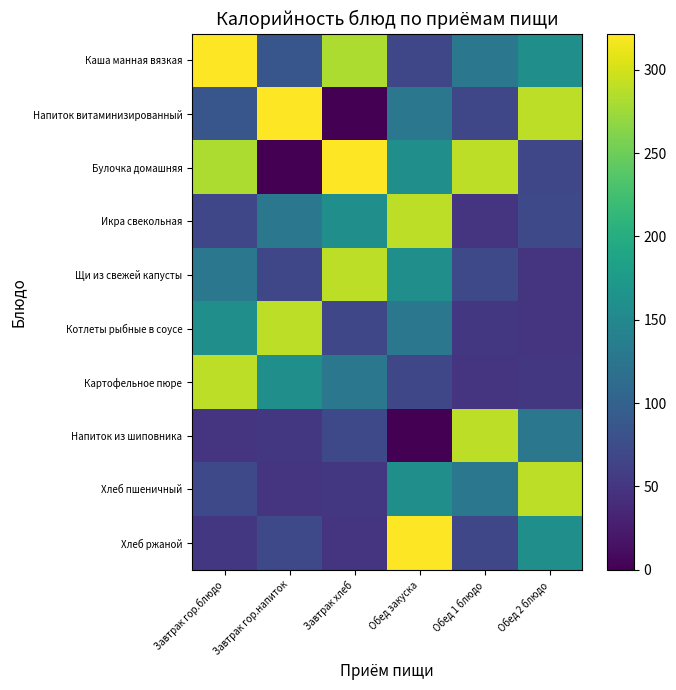

Reading right to left, list all the values displayed in this chart.

Каша манная вязкая: Обед 2 блюдо=160.0	Обед 1 блюдо=128.0	Обед закуска=68.7	Завтрак хлеб=282.0	Завтрак гор.напиток=86.0	Завтрак гор.блюдо=321.6
Напиток витаминизированный: Обед 2 блюдо=289.2	Обед 1 блюдо=68.7	Обед закуска=128.0	Завтрак хлеб=0.0	Завтрак гор.напиток=321.6	Завтрак гор.блюдо=86.0
Булочка домашняя: Обед 2 блюдо=68.7	Обед 1 блюдо=289.2	Обед закуска=160.0	Завтрак хлеб=321.6	Завтрак гор.напиток=0.0	Завтрак гор.блюдо=282.0
Икра свекольная: Обед 2 блюдо=70.5	Обед 1 блюдо=48.3	Обед закуска=289.2	Завтрак хлеб=160.0	Завтрак гор.напиток=128.0	Завтрак гор.блюдо=68.7
Щи из свежей капусты: Обед 2 блюдо=48.3	Обед 1 блюдо=70.5	Обед закуска=160.0	Завтрак хлеб=289.2	Завтрак гор.напиток=68.7	Завтрак гор.блюдо=128.0
Котлеты рыбные в соусе: Обед 2 блюдо=48.3	Обед 1 блюдо=52.2	Обед закуска=128.0	Завтрак хлеб=68.7	Завтрак гор.напиток=289.2	Завтрак гор.блюдо=160.0
Картофельное пюре: Обед 2 блюдо=52.2	Обед 1 блюдо=48.3	Обед закуска=68.7	Завтрак хлеб=128.0	Завтрак гор.напиток=160.0	Завтрак гор.блюдо=289.2
Напиток из шиповника: Обед 2 блюдо=128.0	Обед 1 блюдо=289.2	Обед закуска=0.0	Завтрак хлеб=70.5	Завтрак гор.напиток=52.2	Завтрак гор.блюдо=48.3
Хлеб пшеничный: Обед 2 блюдо=289.2	Обед 1 блюдо=128.0	Обед закуска=160.0	Завтрак хлеб=52.2	Завтрак гор.напиток=48.3	Завтрак гор.блюдо=70.5
Хлеб ржаной: Обед 2 блюдо=160.0	Обед 1 блюдо=68.7	Обед закуска=321.6	Завтрак хлеб=48.3	Завтрак гор.напиток=70.5	Завтрак гор.блюдо=52.2